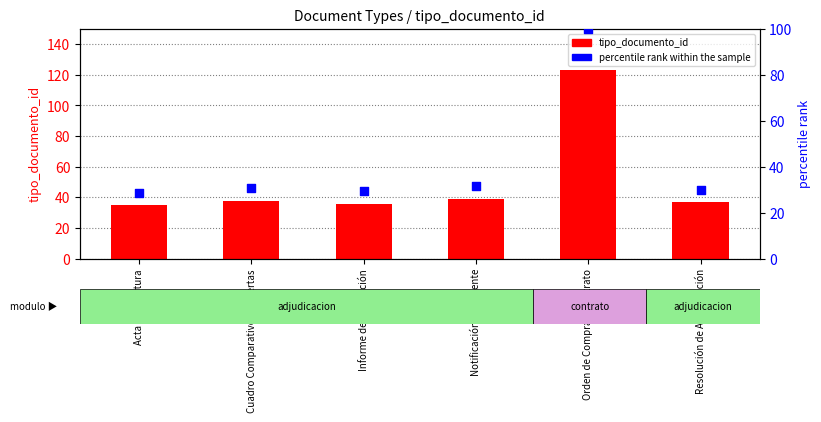

What are all the series names shown in the legend?

tipo_documento_id, percentile rank within the sample